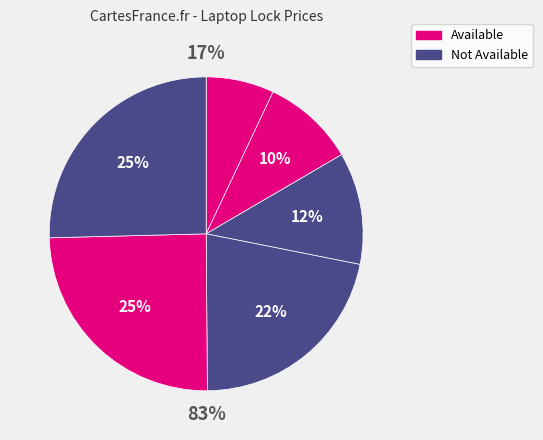

To the nearest percent, what is the difference between the largest and smallest slice percentages?

18%